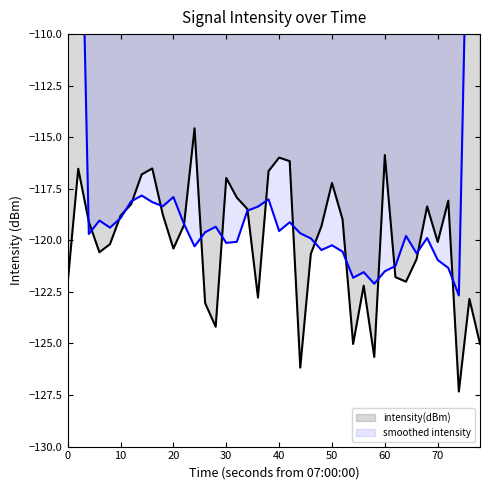

Which series has the largest total across all categories?

smoothed intensity